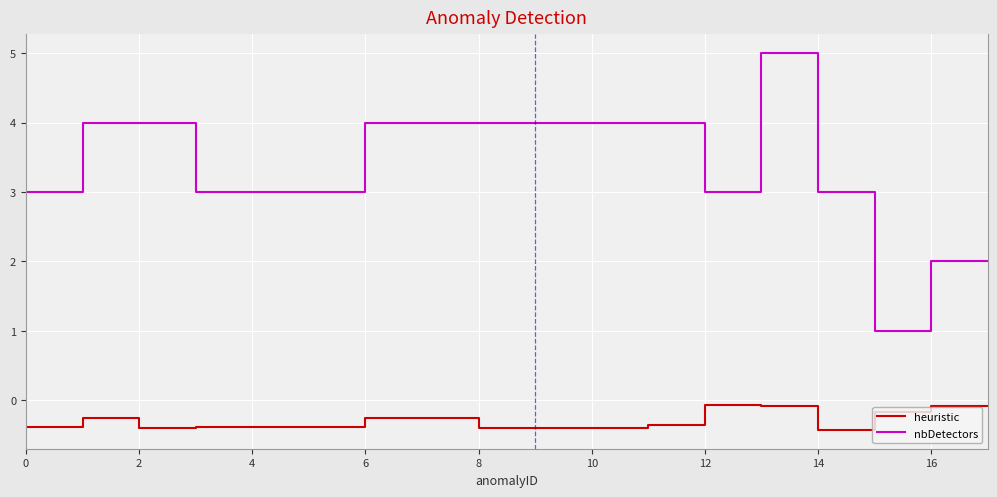

Reading left to right, extract all data points from this chart.

heuristic: -0.4	-0.2	-0.4	-0.4	-0.4	-0.4	-0.2	-0.2	-0.4	-0.4	-0.4	-0.4	-0.1	-0.1	-0.4	-0.2	-0.1	-0.1
nbDetectors: 3.0	4.0	4.0	3.0	3.0	3.0	4.0	4.0	4.0	4.0	4.0	4.0	3.0	5.0	3.0	1.0	2.0	2.0